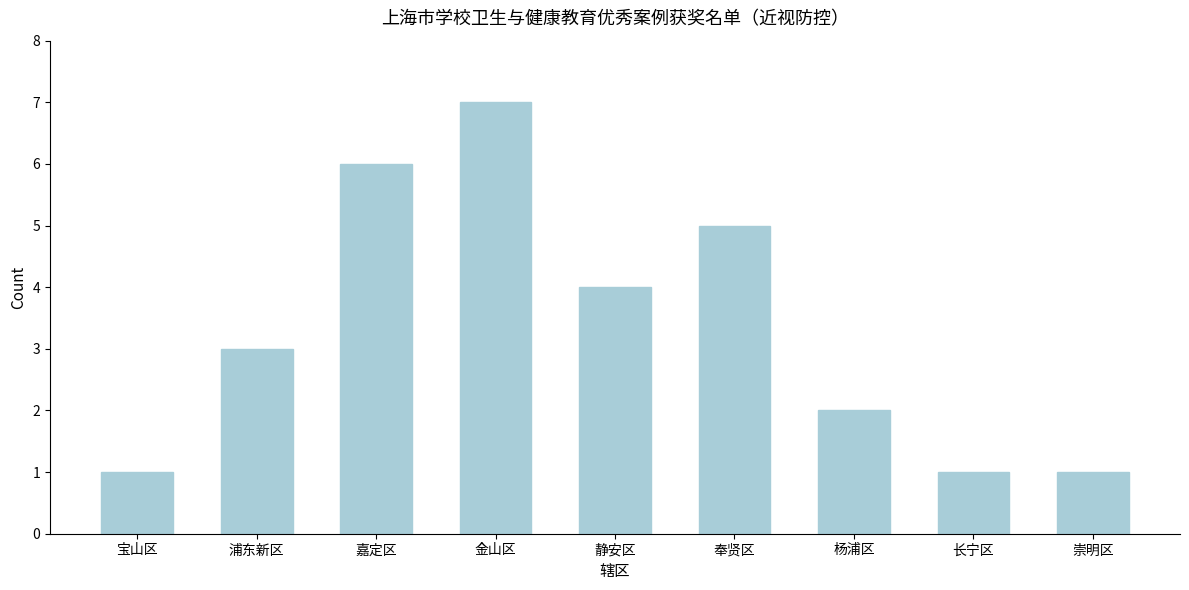

Reading left to right, transcribe all the data shown in this chart.

1	3	6	7	4	5	2	1	1